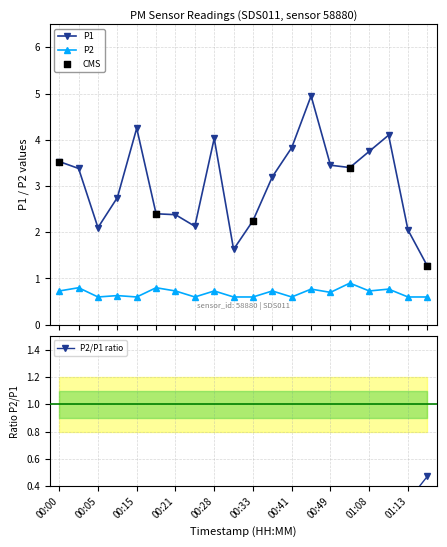

Which series reaches the minimum Y coordinate?

P2